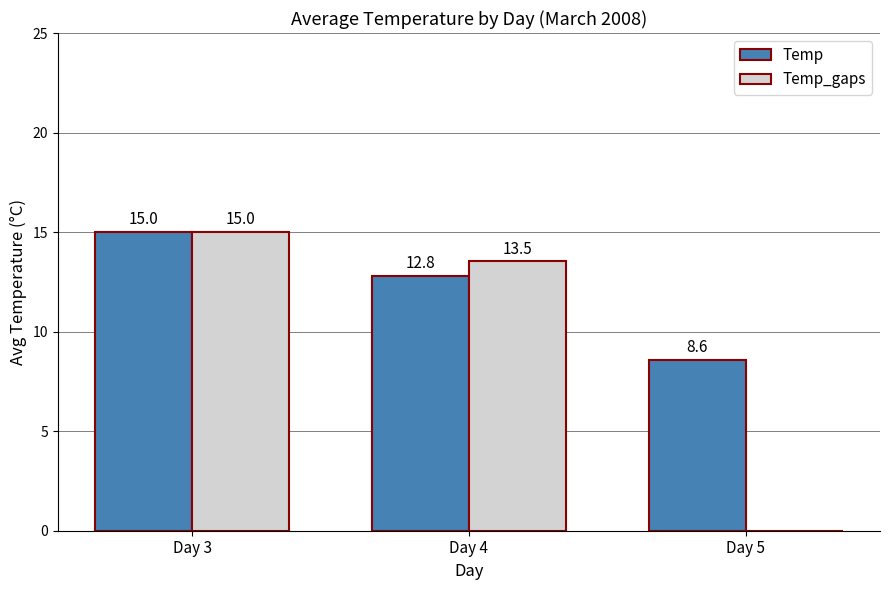

What is the average value of the Temp_gaps series?

9.5